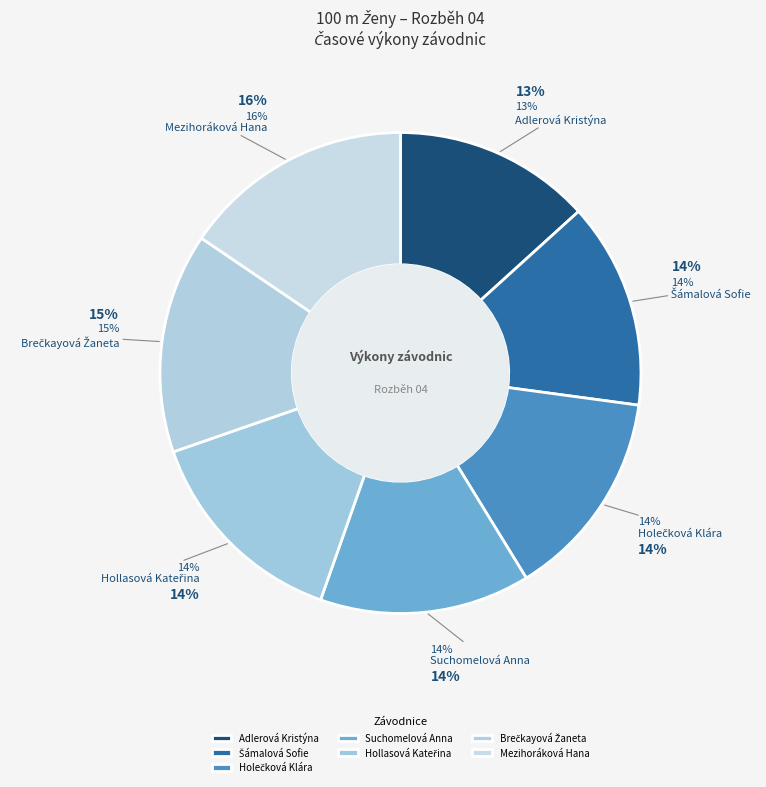

What is the largest slice in the pie chart?

Mezihoráková Hana